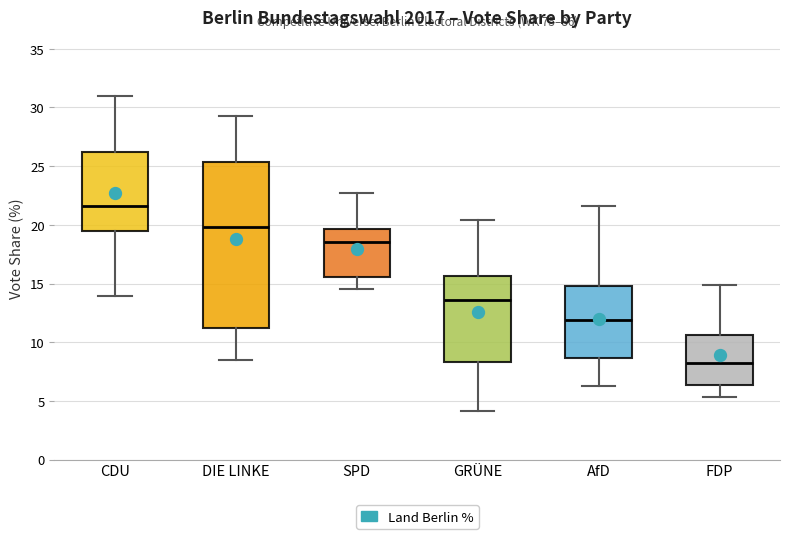

Reading left to right, read every box against the y-axis: the position of its median line, the range the box covers, and the ends of its whiskers. The values are not printed on the chart, so give them approximately, as read against the axis.

CDU: median 21.5, box 19.5 to 26.0, whiskers 14.0 to 31.0
DIE LINKE: median 20.0, box 11.0 to 25.5, whiskers 8.5 to 29.5
SPD: median 18.5, box 15.5 to 19.5, whiskers 14.5 to 22.5
GRÜNE: median 13.5, box 8.5 to 15.5, whiskers 4.0 to 20.5
AfD: median 12.0, box 8.5 to 15.0, whiskers 6.5 to 21.5
FDP: median 8.0, box 6.5 to 10.5, whiskers 5.5 to 15.0